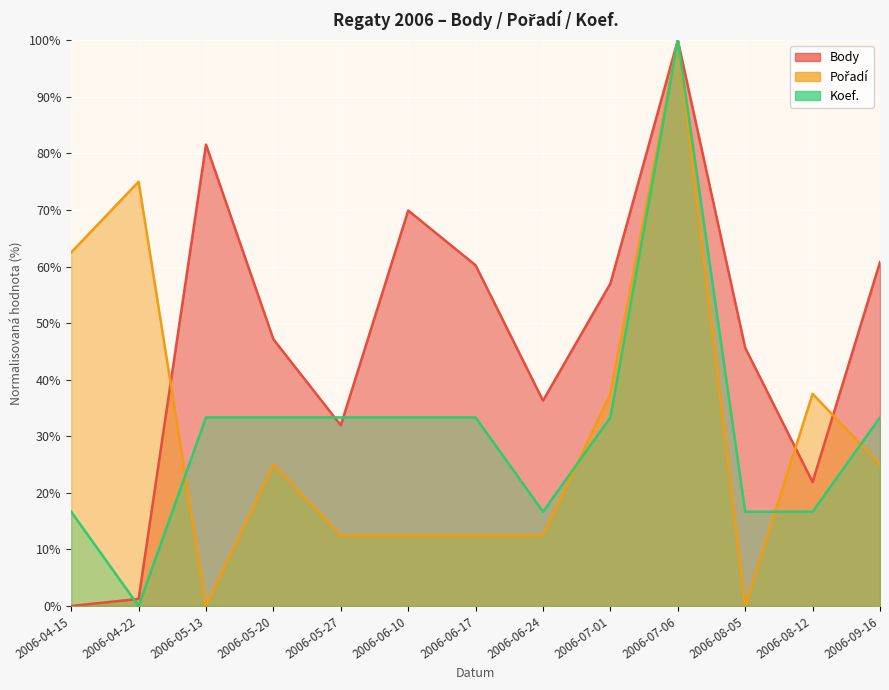

How many positive values does the Pořadí series have?

11